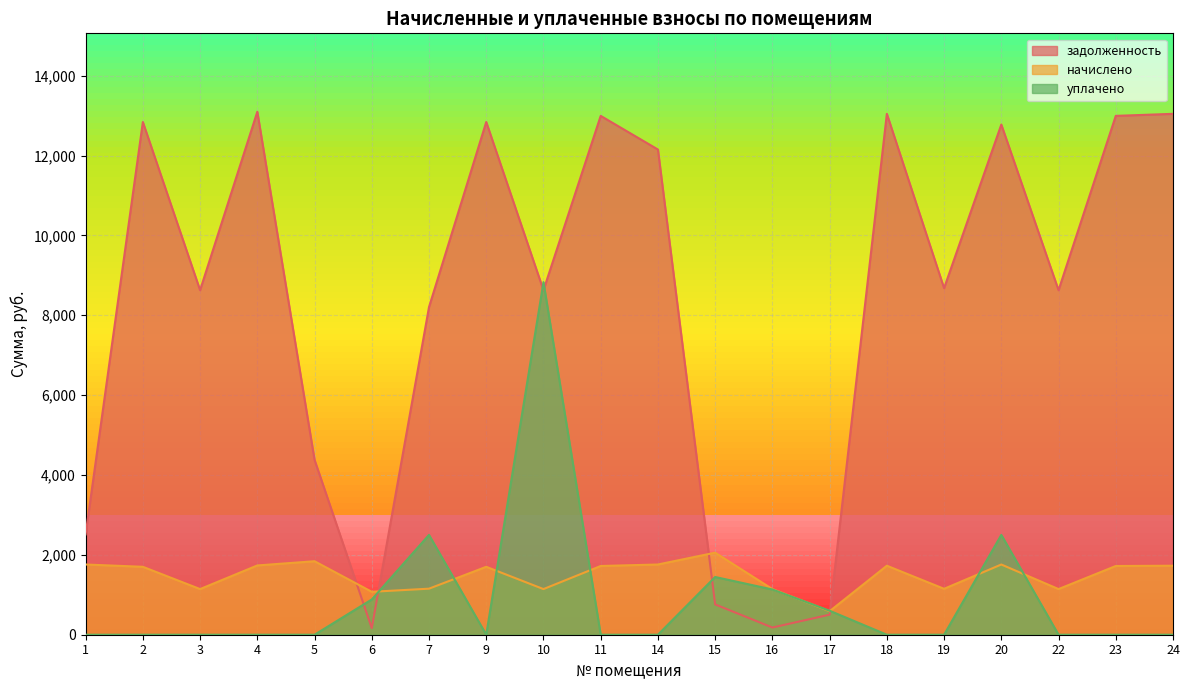

Which series has the widest spread of values?

задолженность